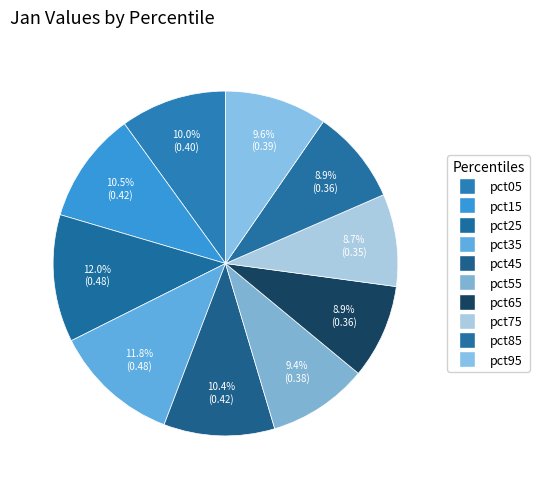

How many segments does this pie chart have?

10